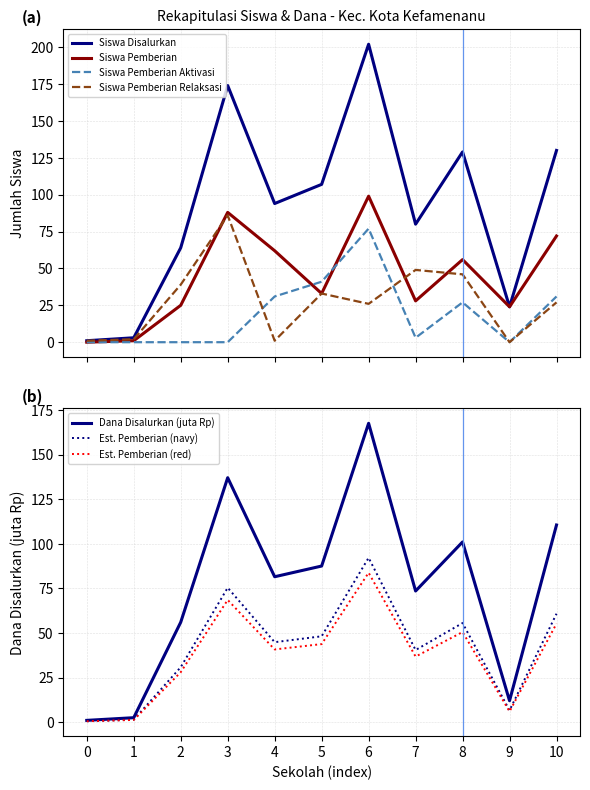

What is the highest value of the Siswa Pemberian series?

99